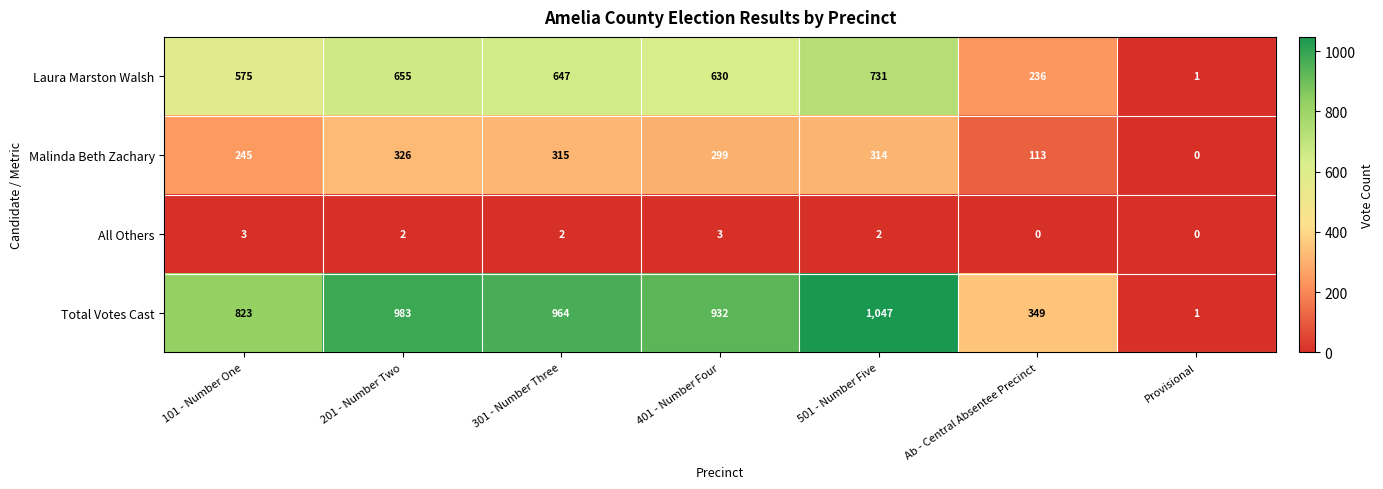

Reading left to right, what are all the values shown in this chart?

Laura Marston Walsh: 575	655	647	630	731	236	1
Malinda Beth Zachary: 245	326	315	299	314	113	0
All Others: 3	2	2	3	2	0	0
Total Votes Cast: 823	983	964	932	1047	349	1